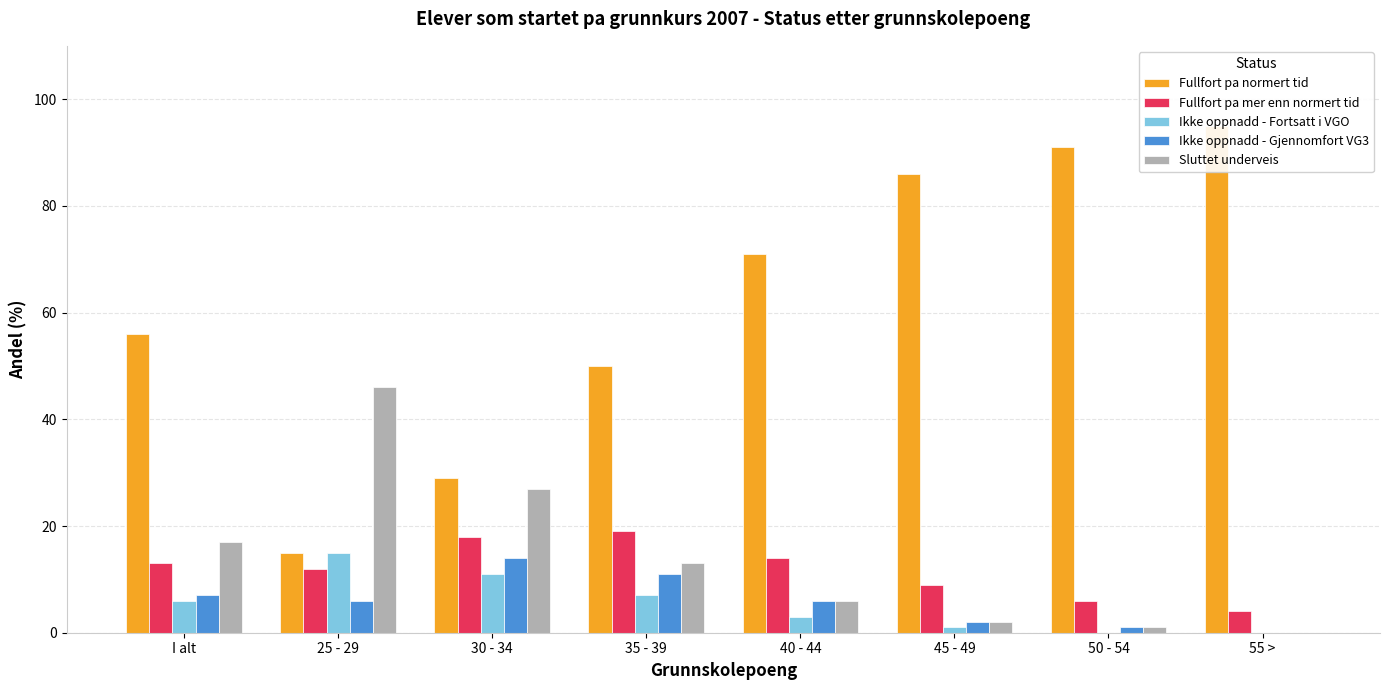

At which category does the chart reach its peak across all series?

55 >